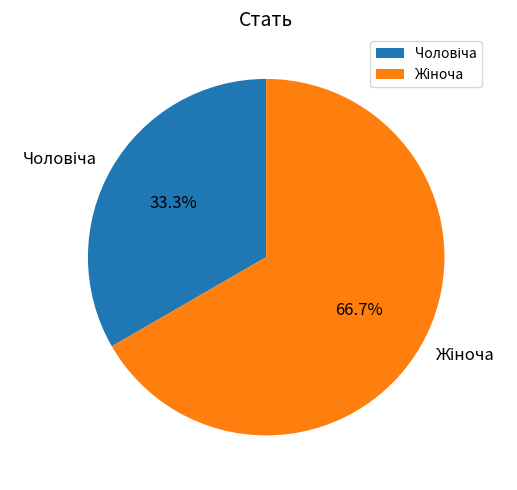

Is there any slice that represents more than half of the pie?

Yes